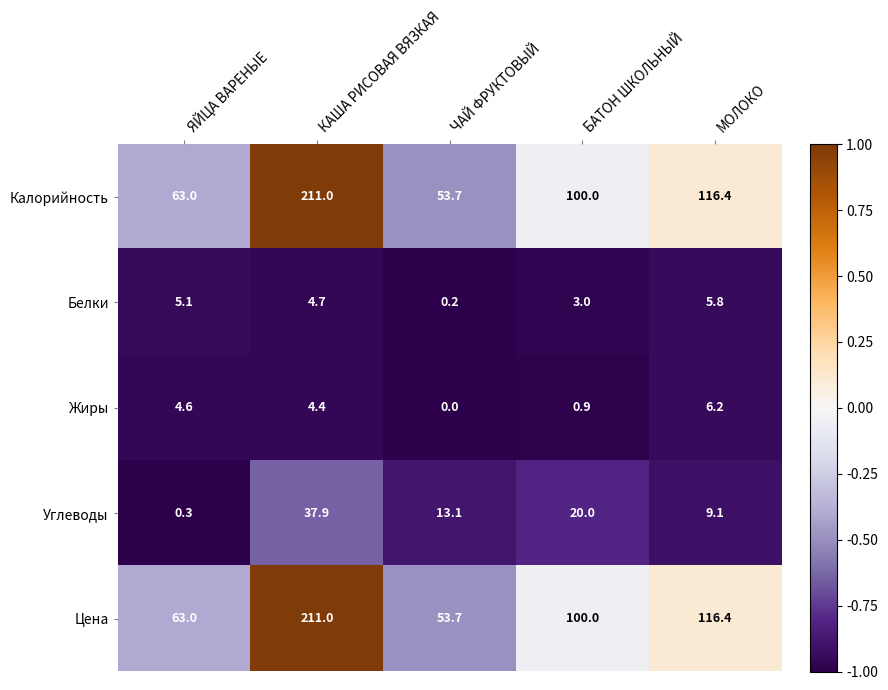

Reading right to left, list all the values displayed in this chart.

Калорийность: 116.4	100.0	53.7	211.0	63.0
Белки: 5.8	3.0	0.2	4.7	5.1
Жиры: 6.2	0.9	0.0	4.4	4.6
Углеводы: 9.1	20.0	13.1	37.9	0.3
Цена: 116.4	100.0	53.7	211.0	63.0